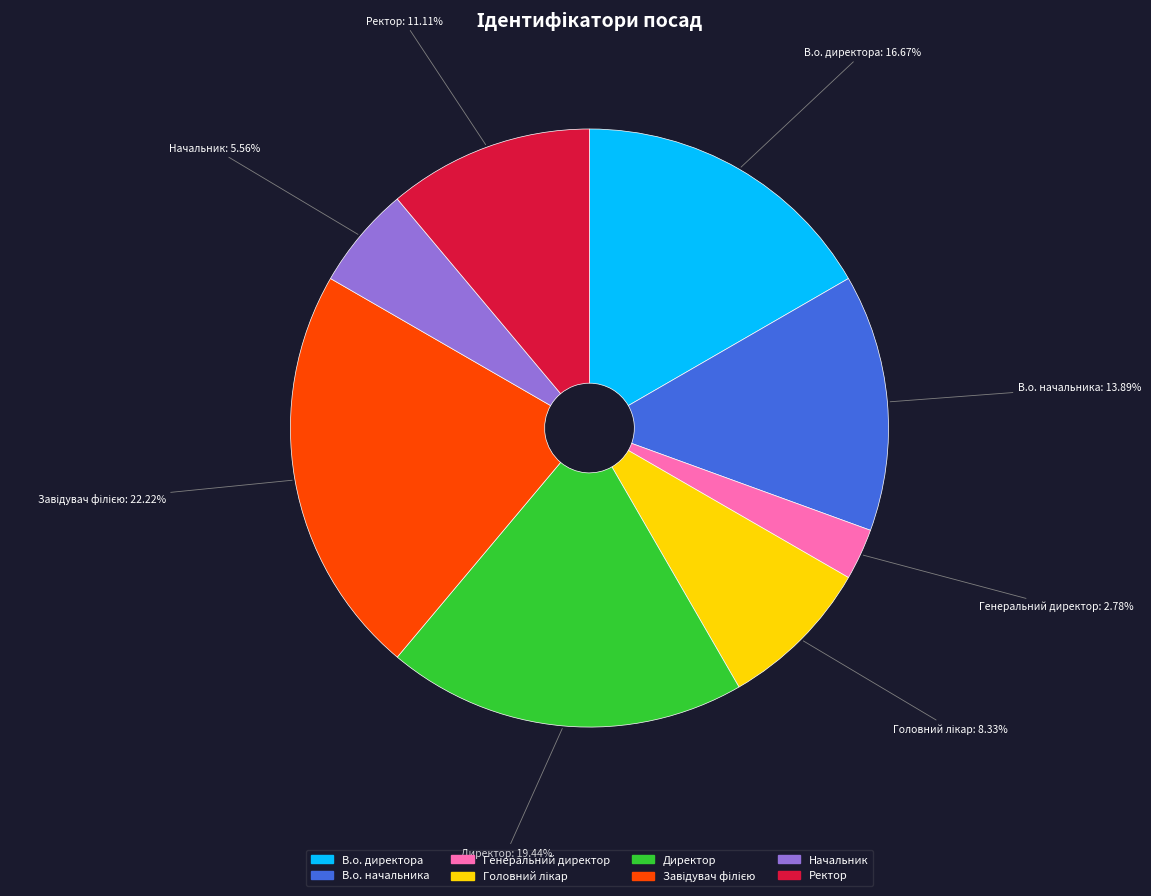

To the nearest percent, what is the combined percentage of Генеральний директор and Начальник?

8%